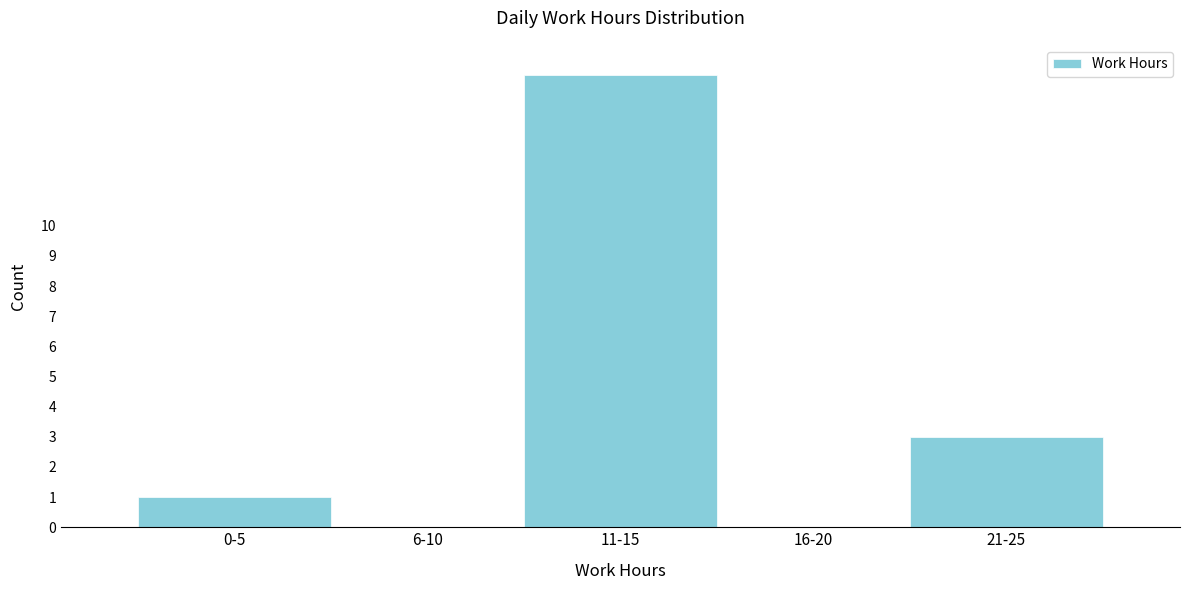

Reading left to right, extract all data points from this chart.

0-5=1	6-10=0	11-15=15	16-20=0	21-25=3